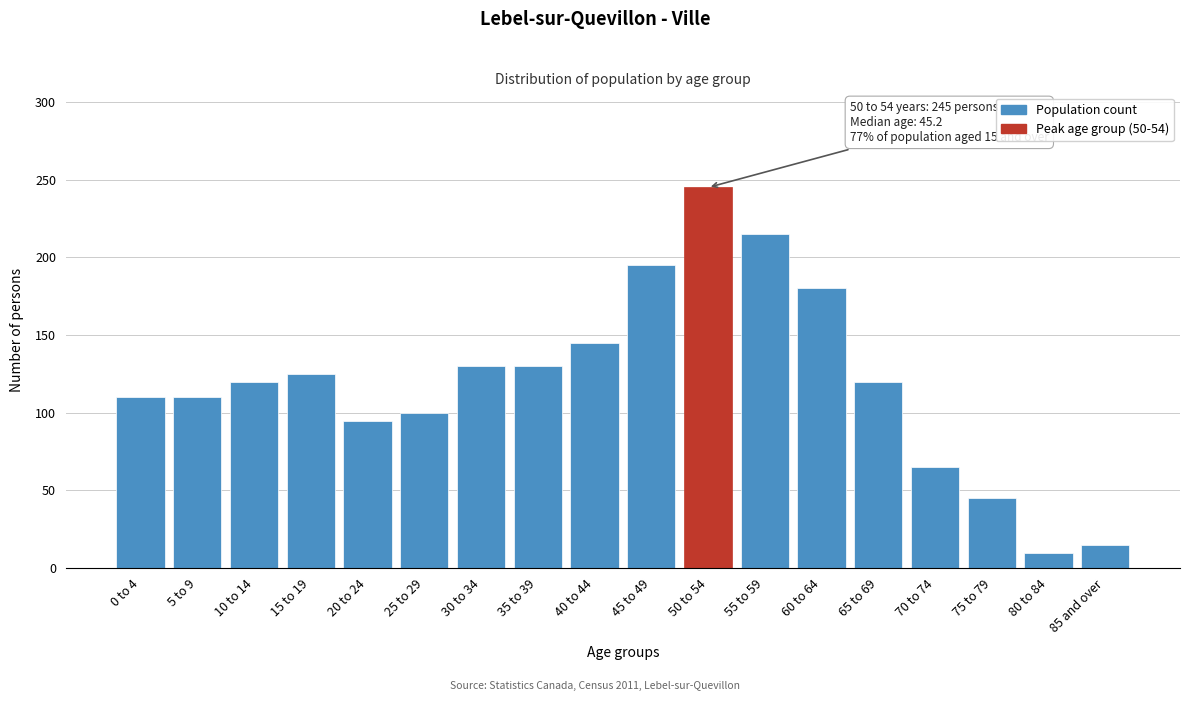

Reading left to right, extract all data points from this chart.

110	110	120	125	95	100	130	130	145	195	245	215	180	120	65	45	10	15